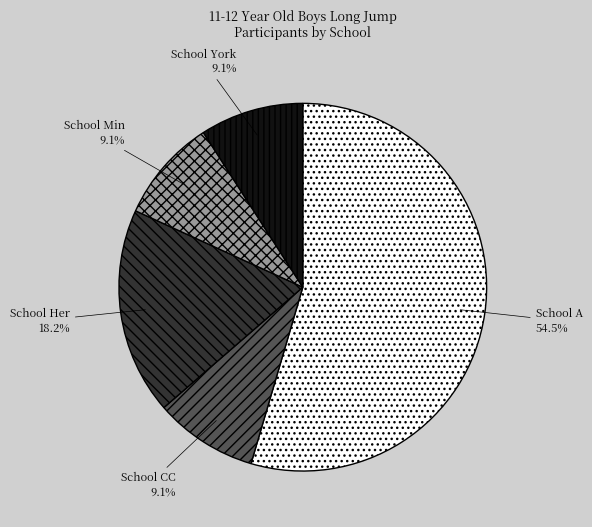

How many segments does this pie chart have?

5